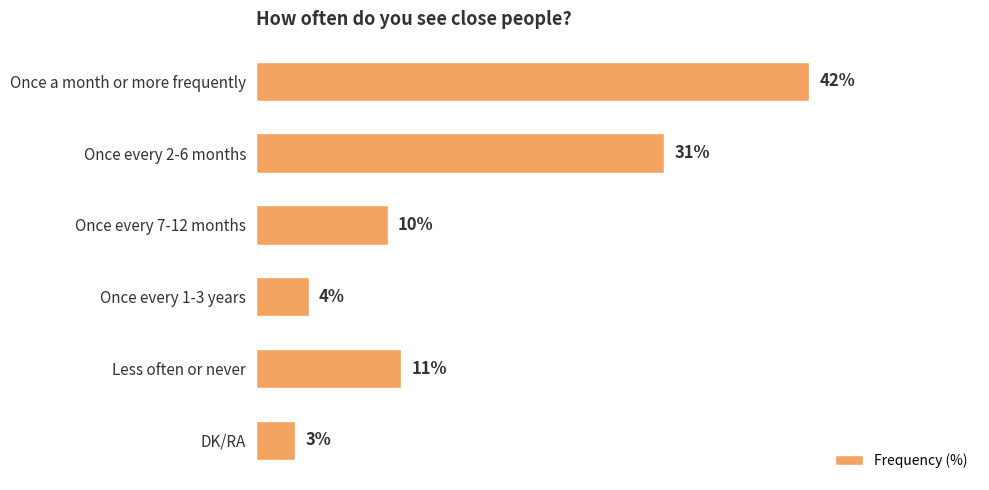

Does the chart contain any negative values?

No